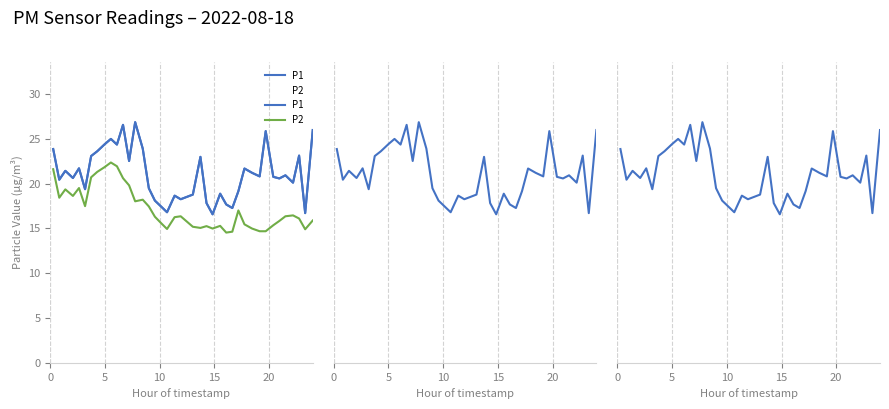

True or false: P1 and P2 intersect in this chart.

False